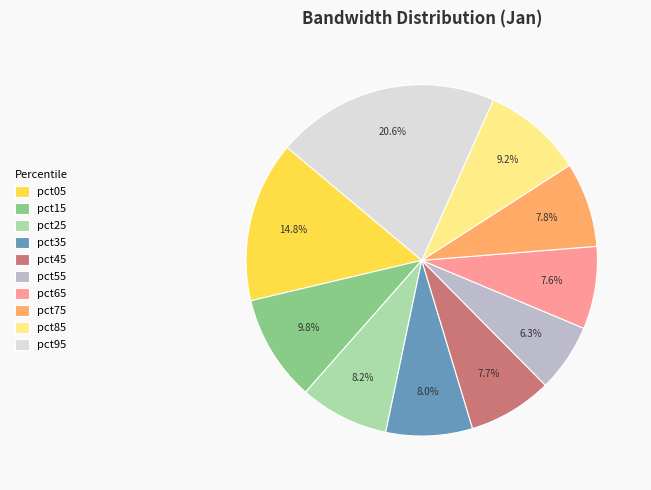

Is it true that pct15 is 25% of the pie?

False